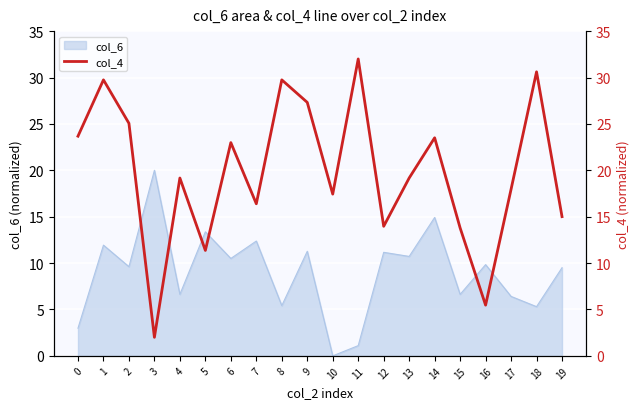

What is the average value?

19.8